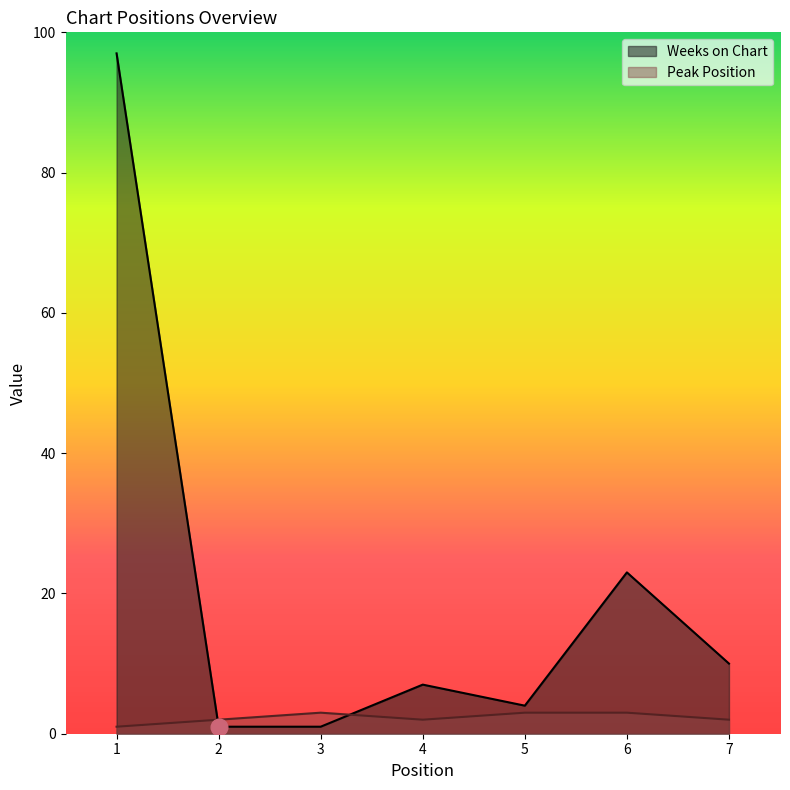

Where does the Peak Position series first go above 2?

3